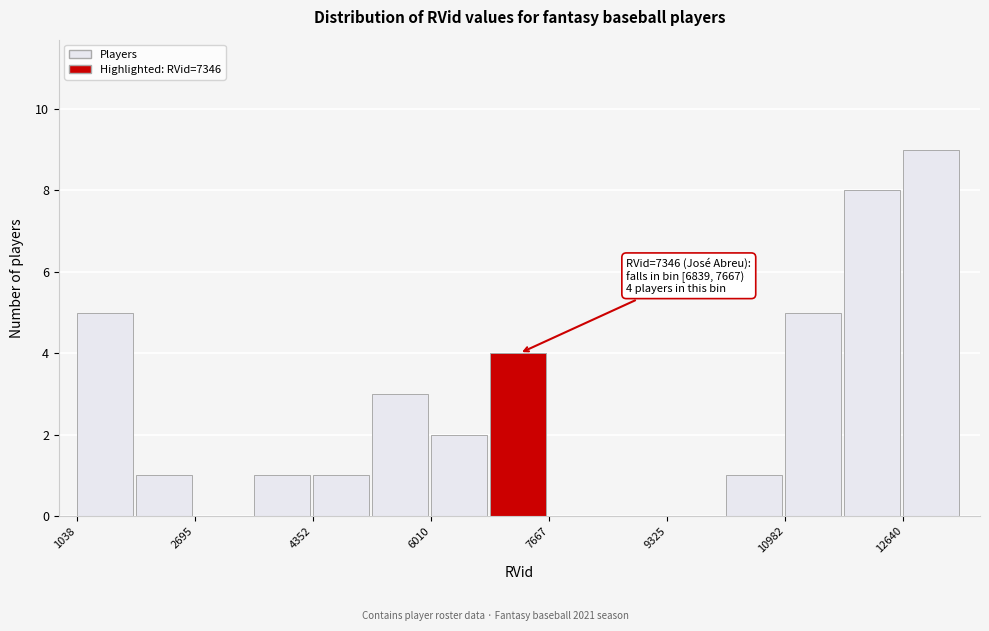

Which range on the x-axis has the tallest bar?

12600 to 13400